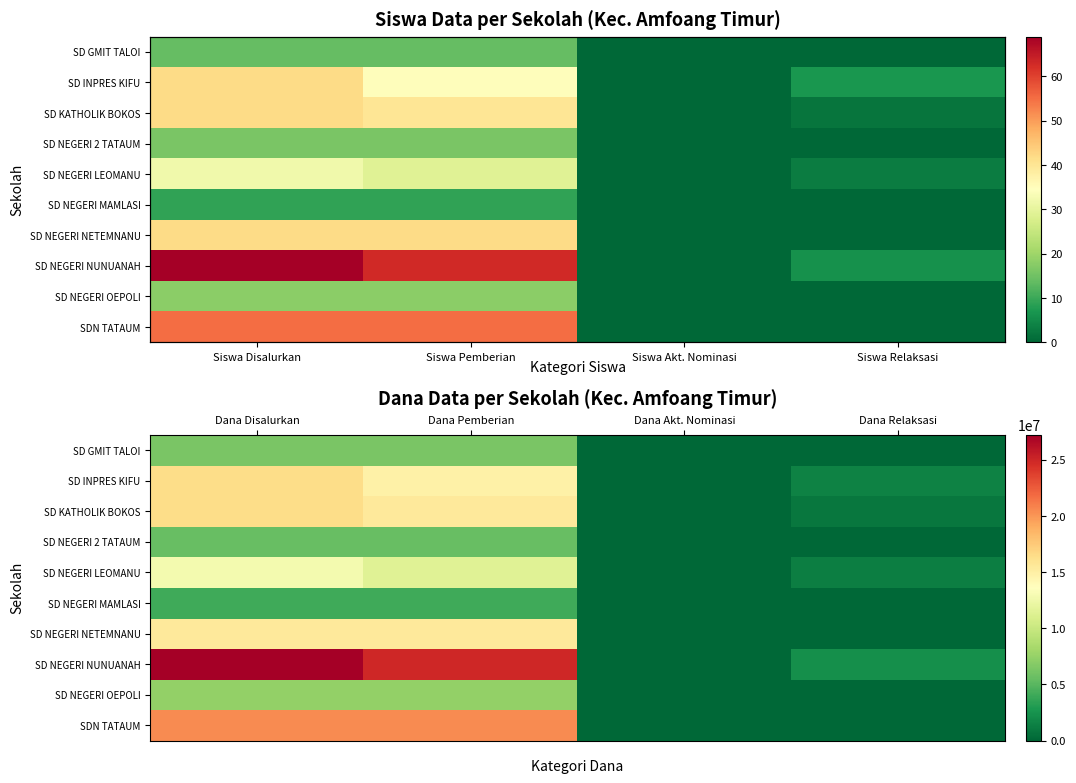

At Dana Pemberian, list the series in order from smallest to largest.

SD NEGERI MAMLASI, SD NEGERI 2 TATAUM, SD GMIT TALOI, SD NEGERI OEPOLI, SD NEGERI LEOMANU, SD INPRES KIFU, SD KATHOLIK BOKOS, SD NEGERI NETEMNANU, SDN TATAUM, SD NEGERI NUNUANAH